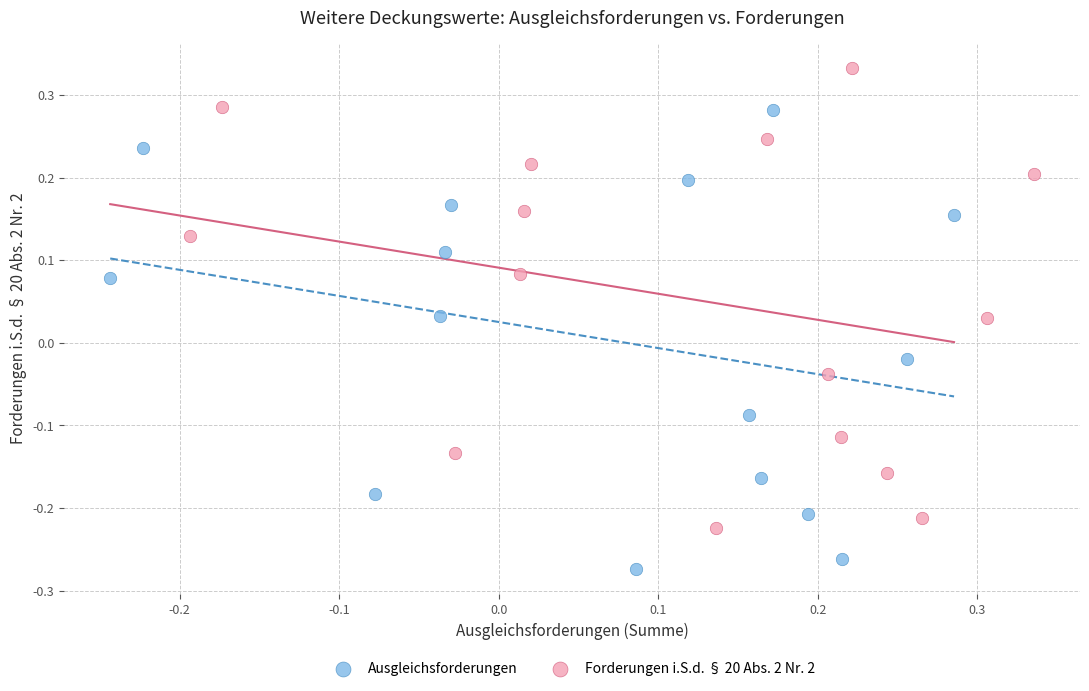

Which series contains the highest Y value?

Forderungen i.S.d. § 20 Abs. 2 Nr. 2